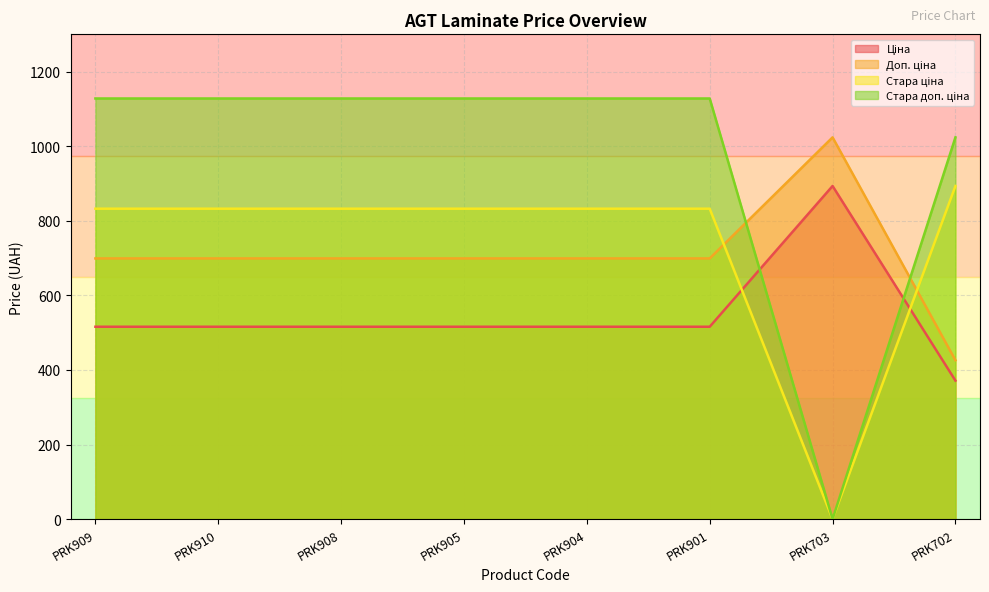

What is the label of the 6th point from the left?

PRK901